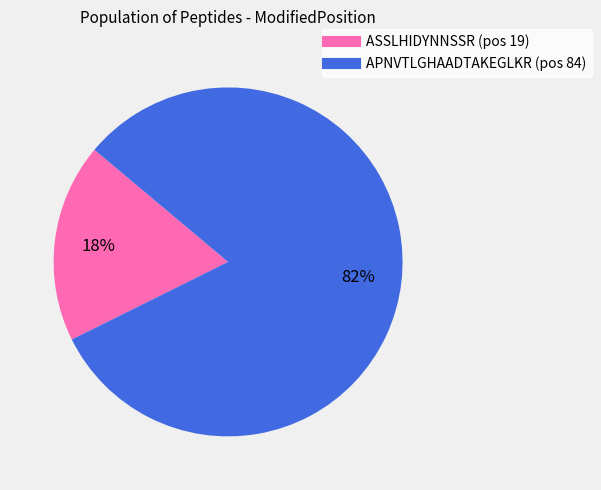

To the nearest percent, what is the average slice percentage?

50%